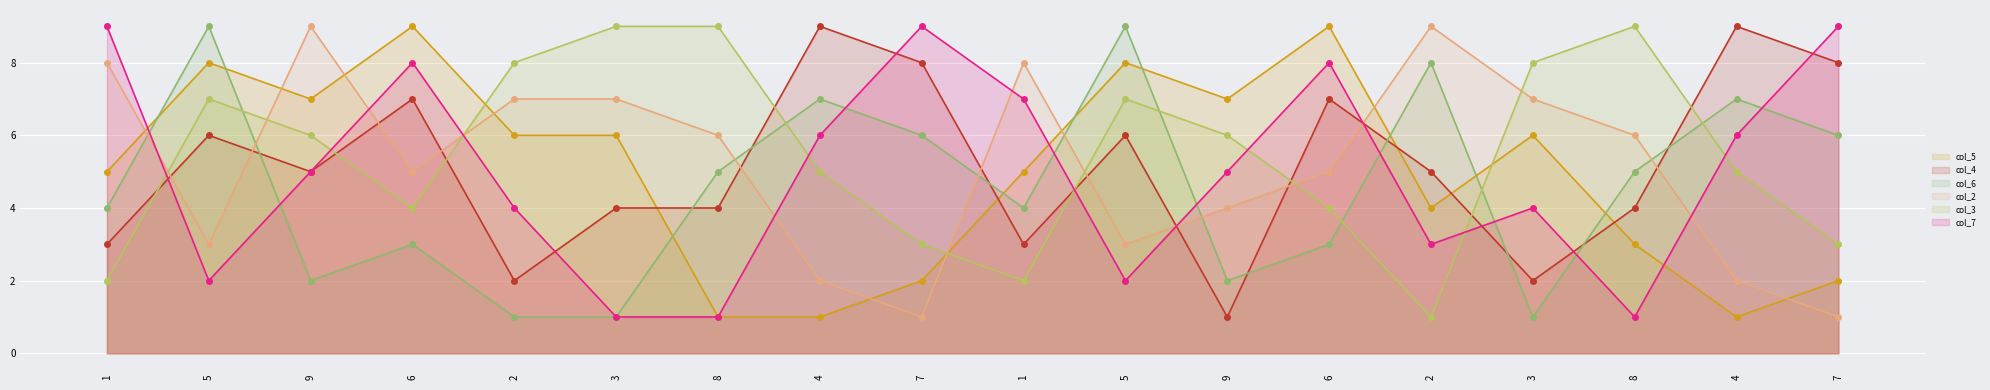

What is the sum of all col_2 values?

93